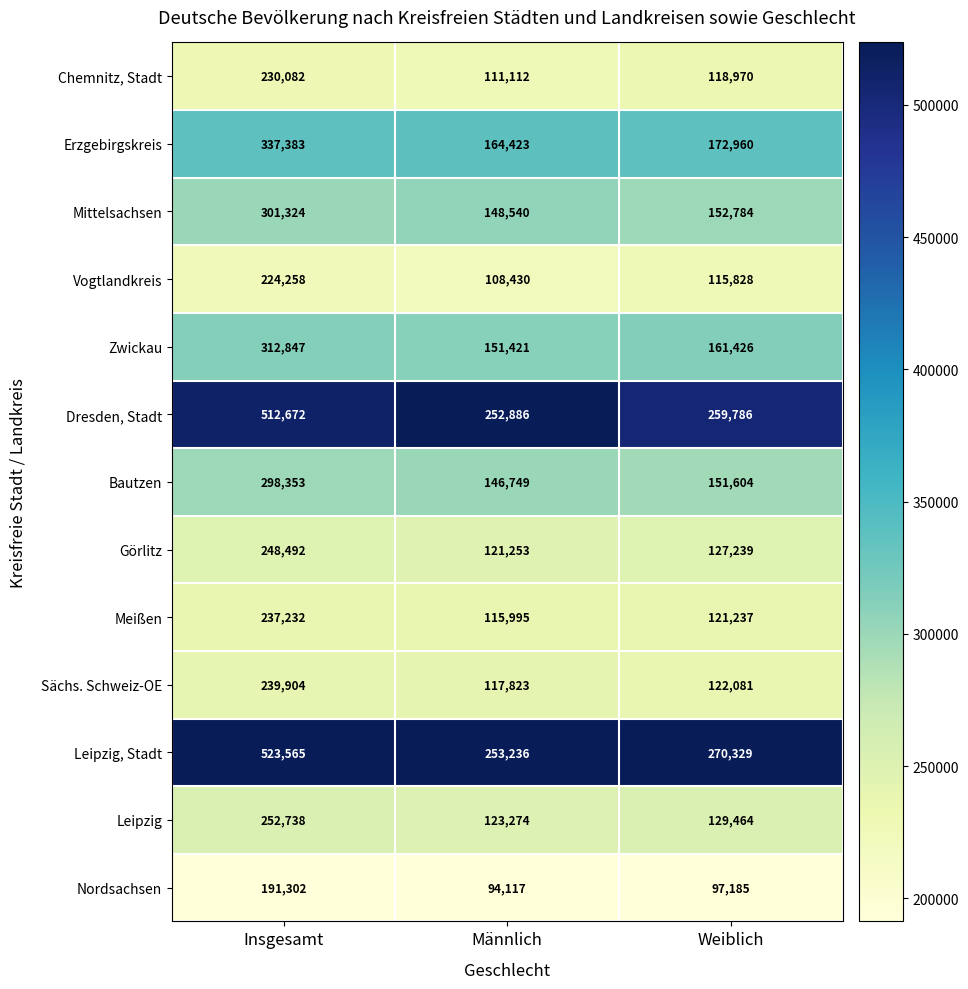

Which series changed the most between Männlich and Weiblich?

Leipzig, Stadt